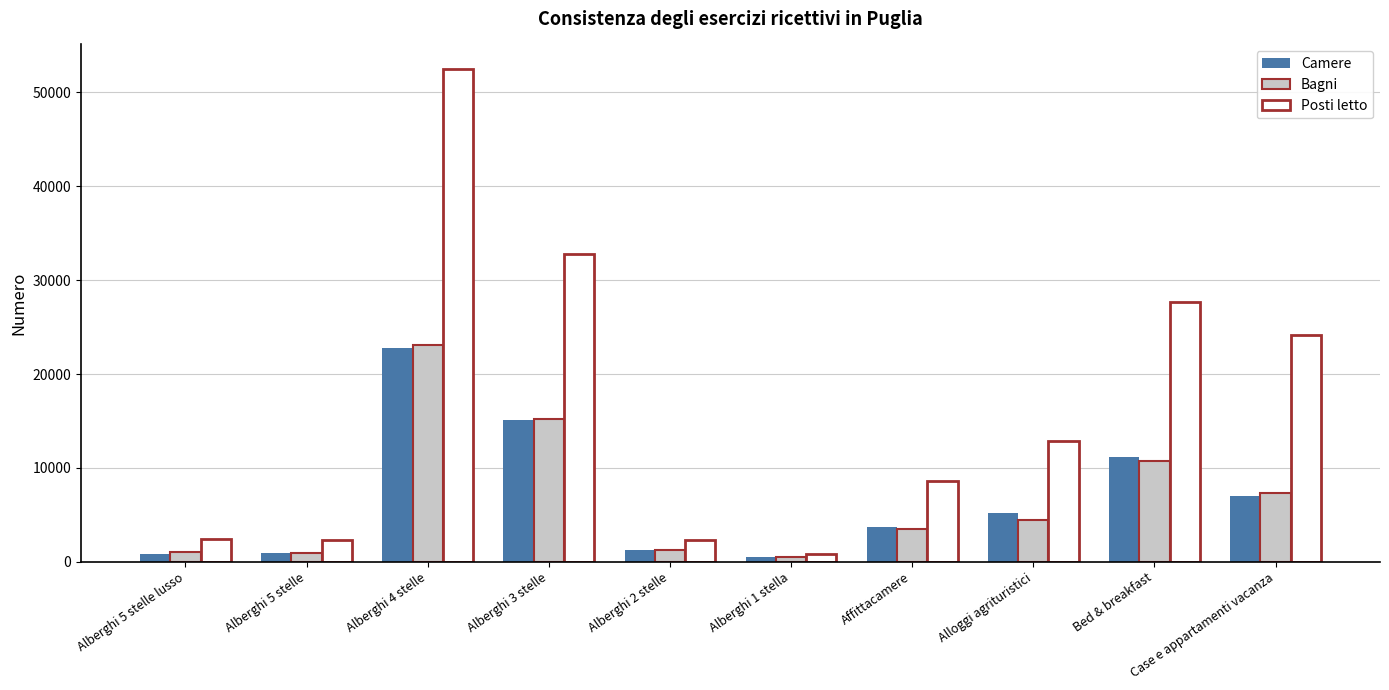

True or false: Bagni has a value of 15245 at Alberghi 3 stelle.

True